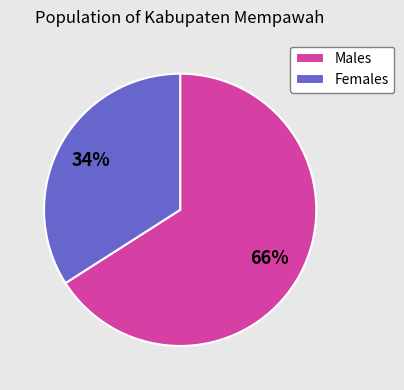

Rank the categories by value from lowest to highest.

Females, Males